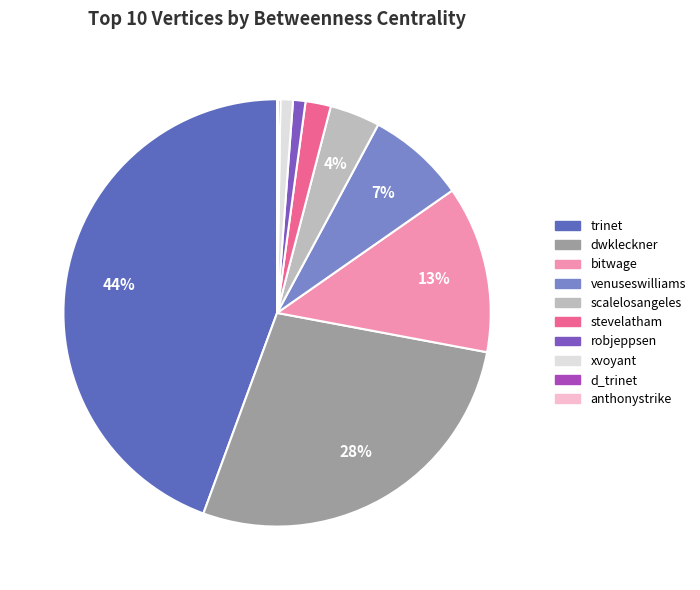

What percentage do d_trinet and xvoyant together represent?

1.1%